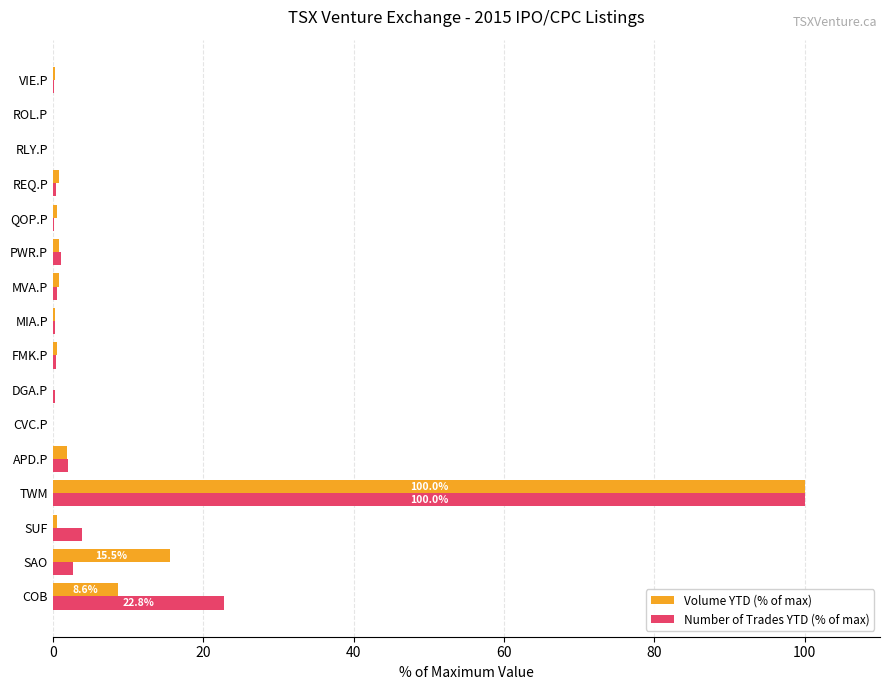

Which series changed the most between COB and REQ.P?

Number of Trades YTD (% of max)